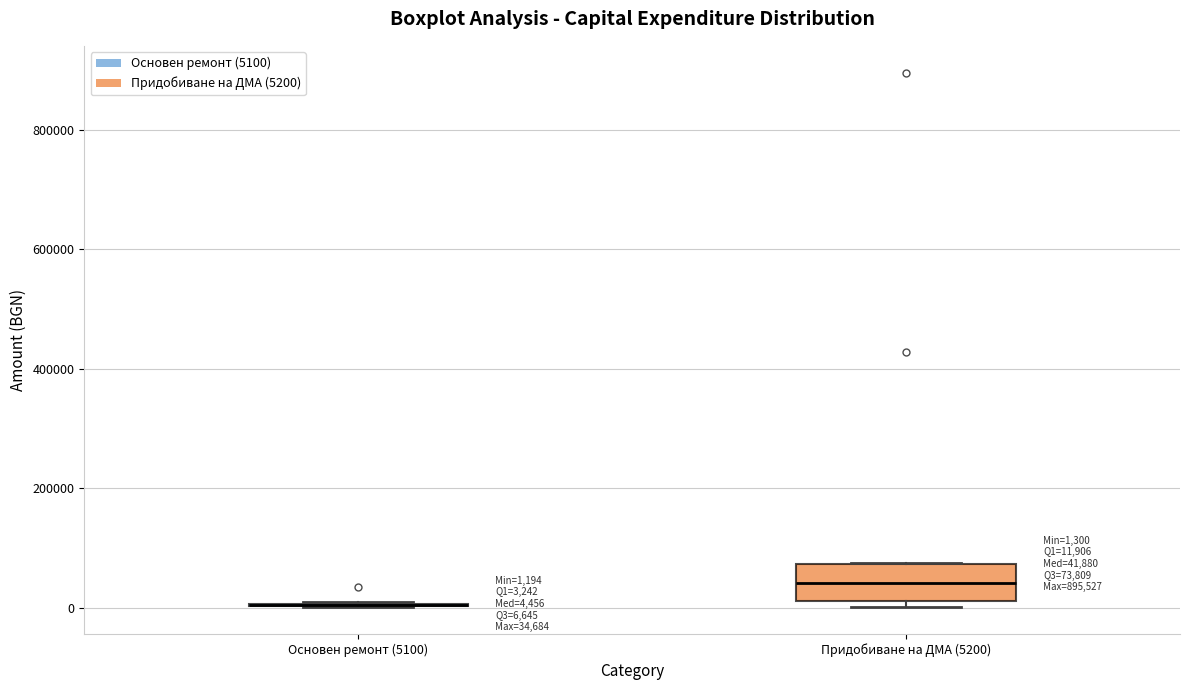

Comparing the boxes themselves (not the whiskers), which one is the tallest?

Придобиване на ДМА (5200)